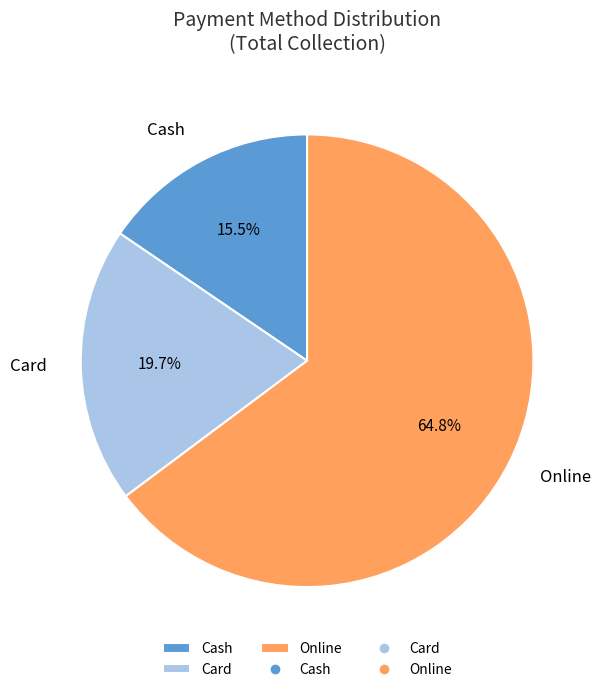

Combined, what portion of the pie is Card and Online?

84.5%